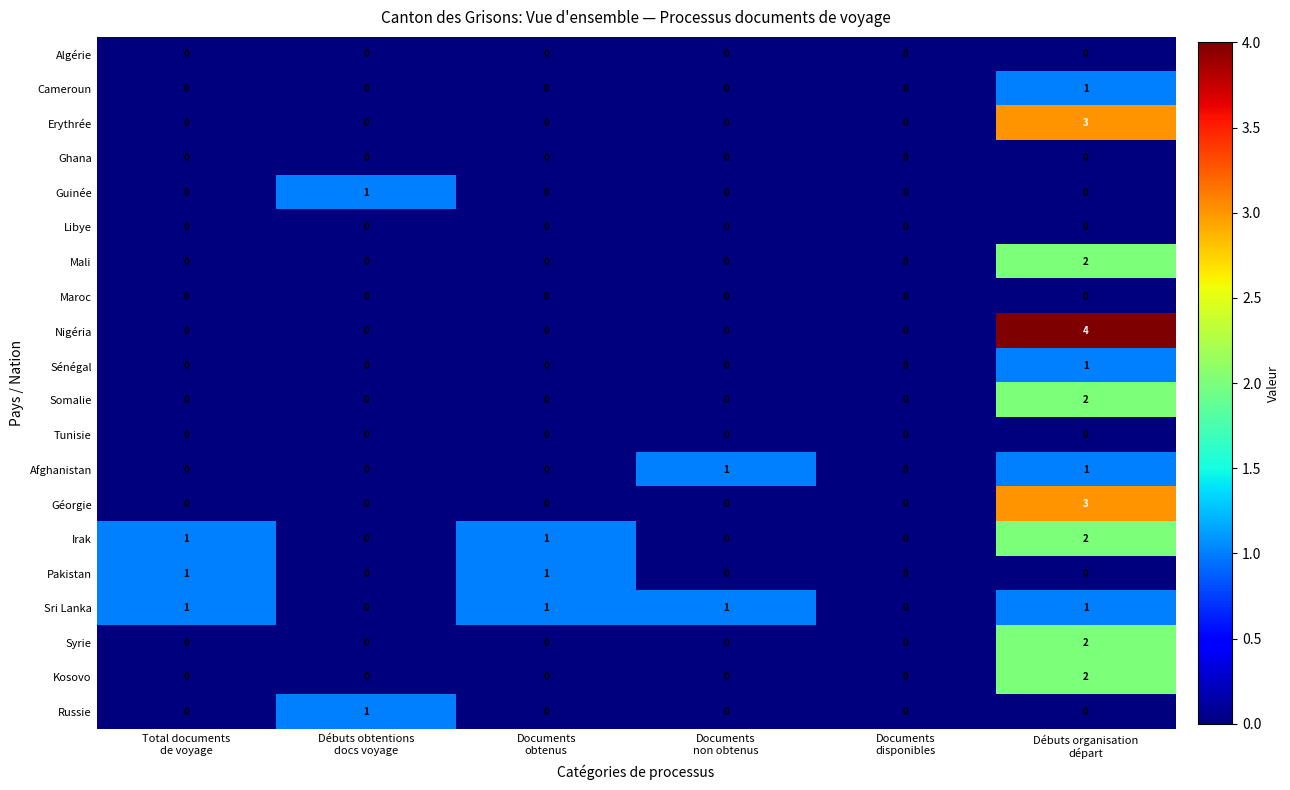

What is the total value across all series at Documents
obtenus?

3